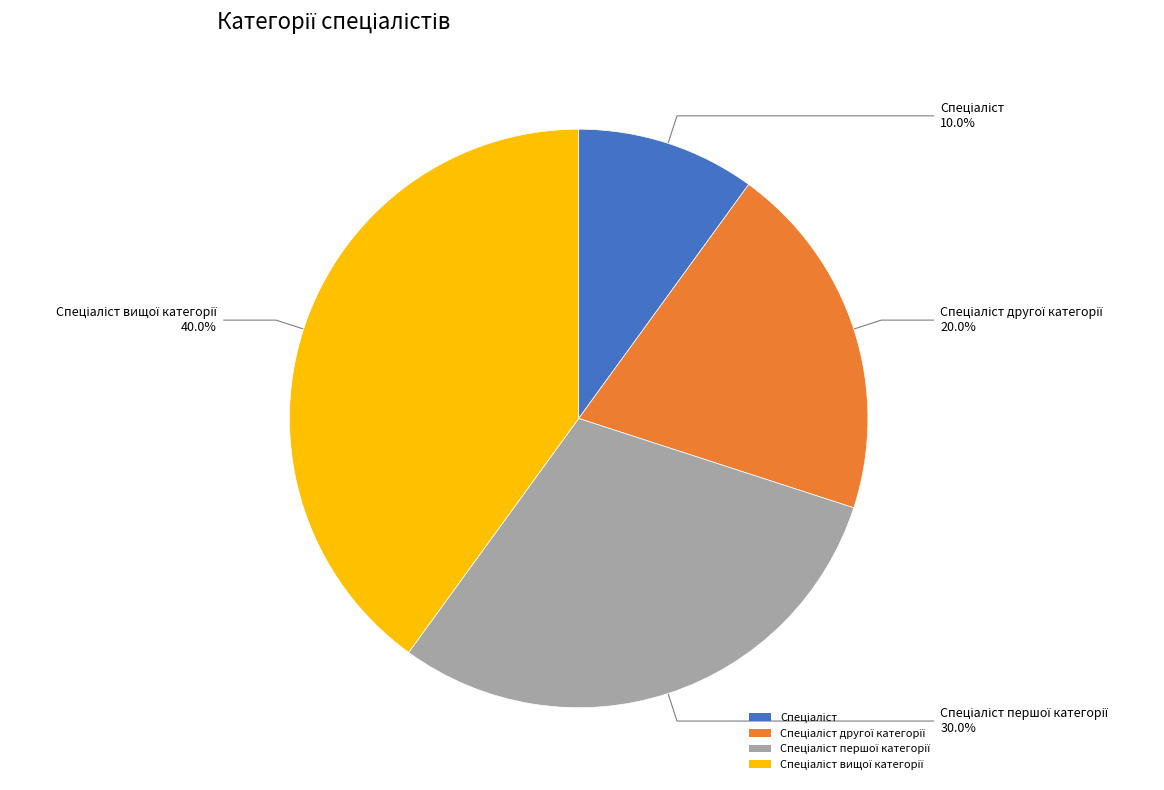

Is there any slice that represents more than half of the pie?

No